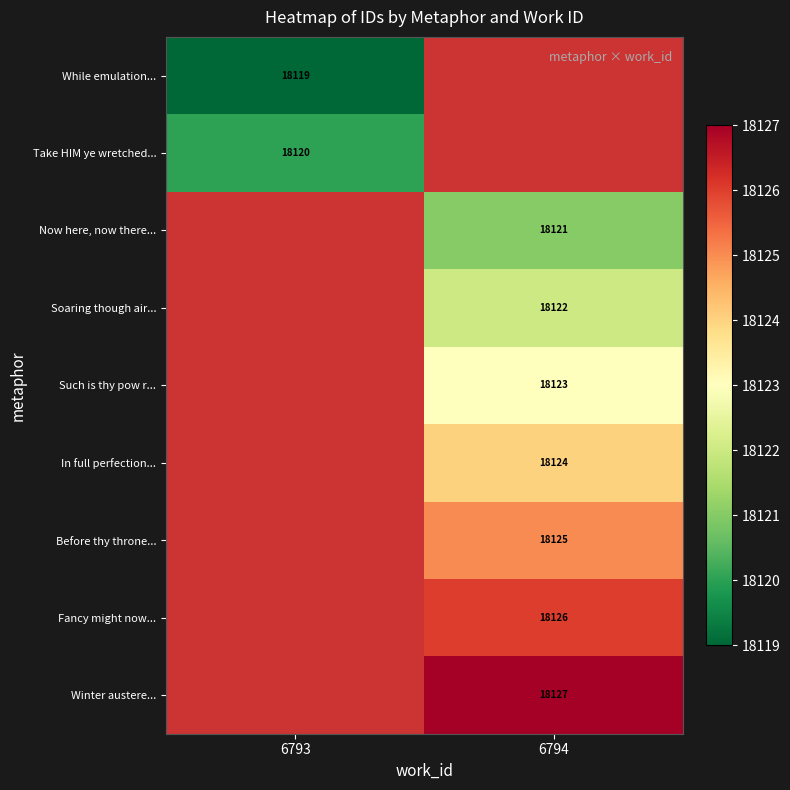

The Take HIM ye wretched... series shows 18120 at 6793. True or false?

True